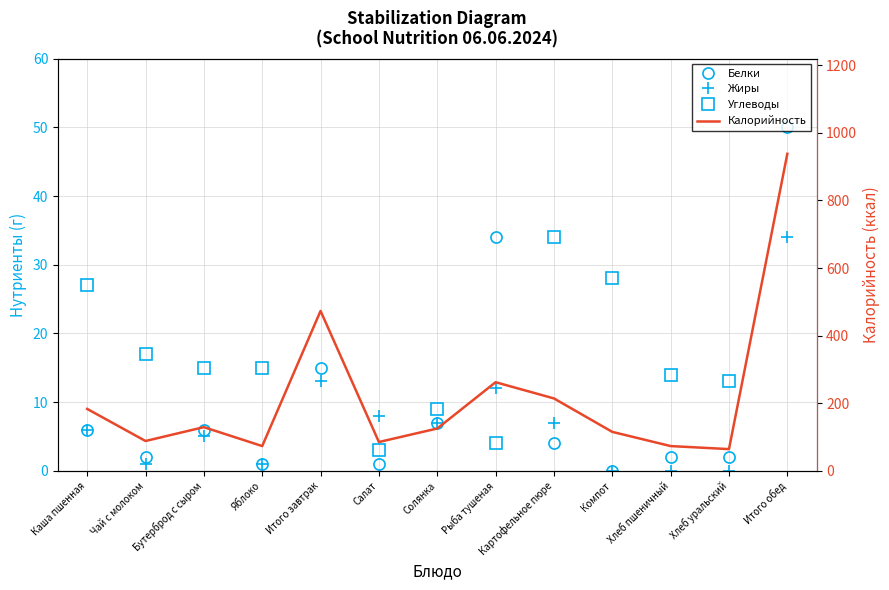

What position from the right is Хлеб пшеничный?

3